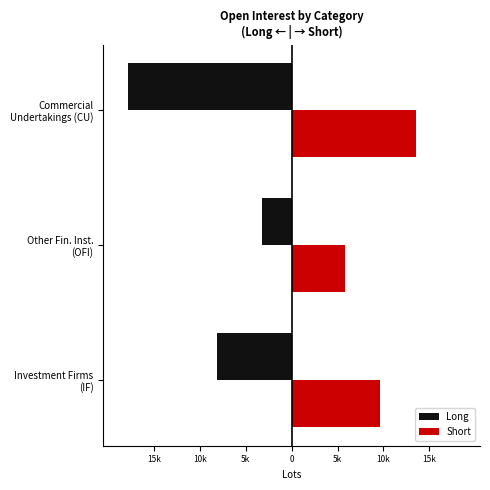

Between Commercial Undertakings (CU) and Investment Firms (IF), which is larger?

Investment Firms (IF)